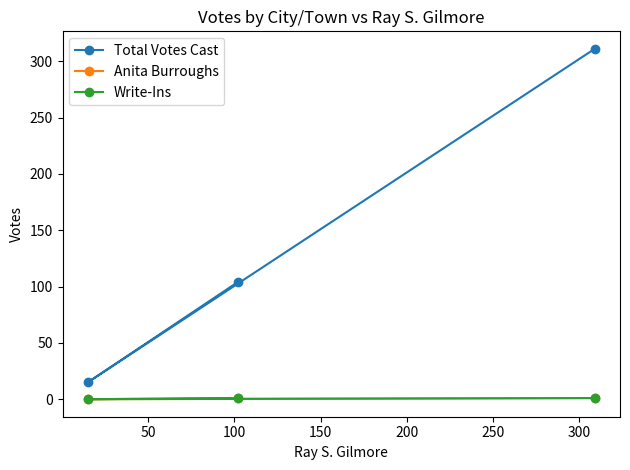

What is the maximum value shown in the chart?

311